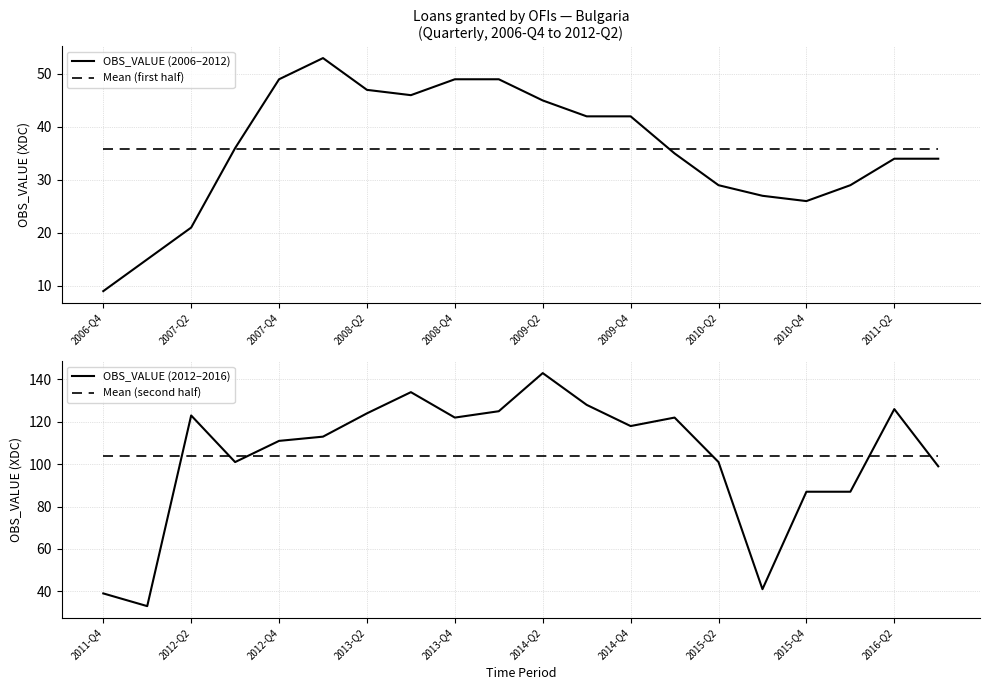

True or false: OBS_VALUE (2006–2012) has a value of 17.9 at 2010-Q4.

False